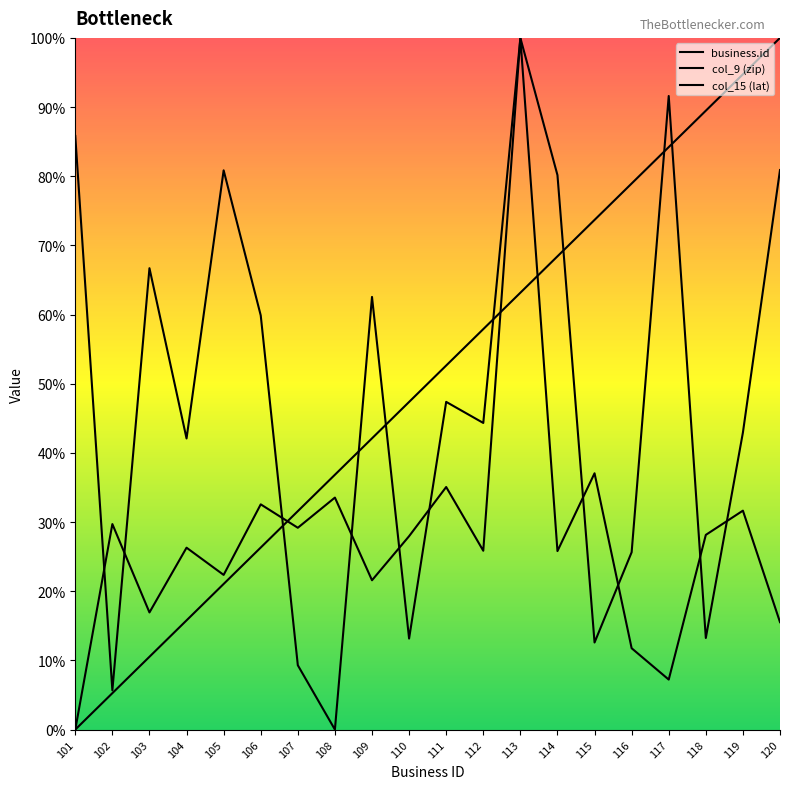

How many categories are shown in the chart?

20